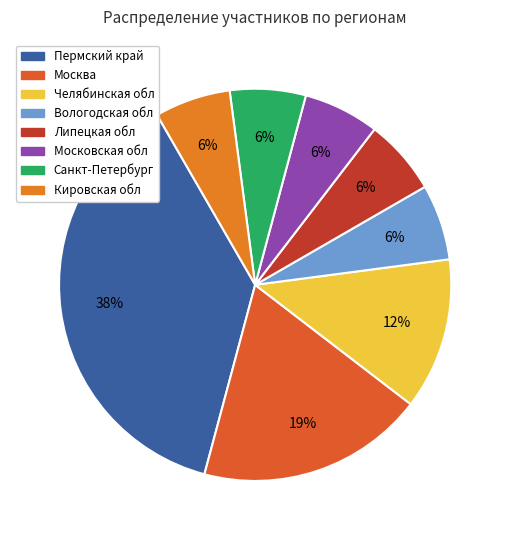

How many segments does this pie chart have?

8